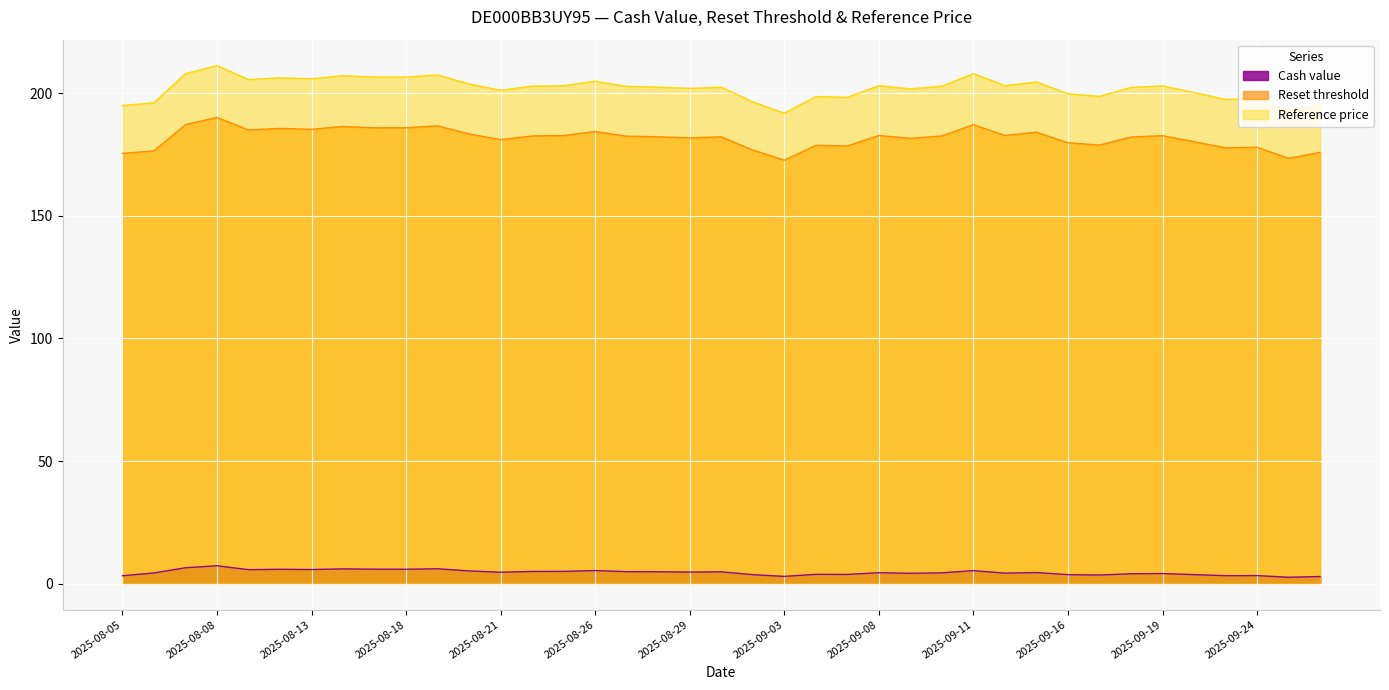

Which category has the highest value in the Reference price series?

2025-08-08